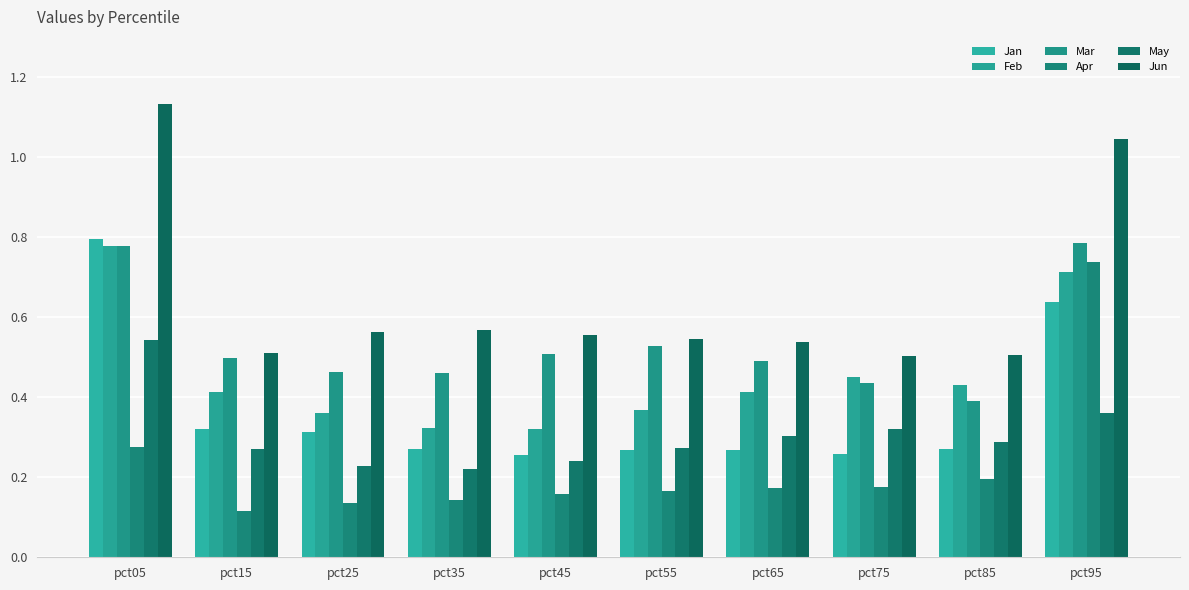

Between pct05 and pct55, which is larger?

pct05